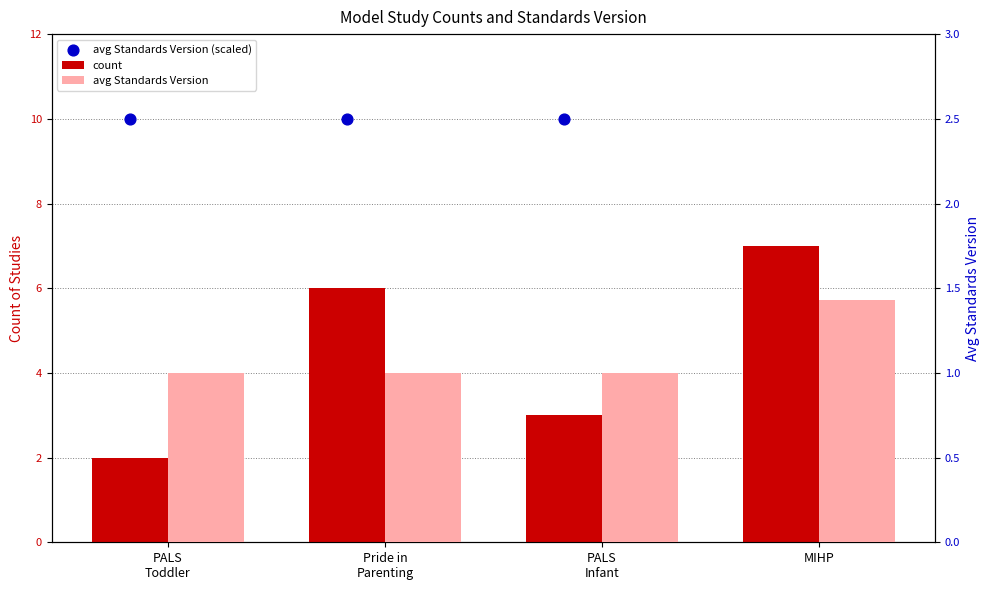

Which series reaches the minimum Y coordinate?

avg Standards Version